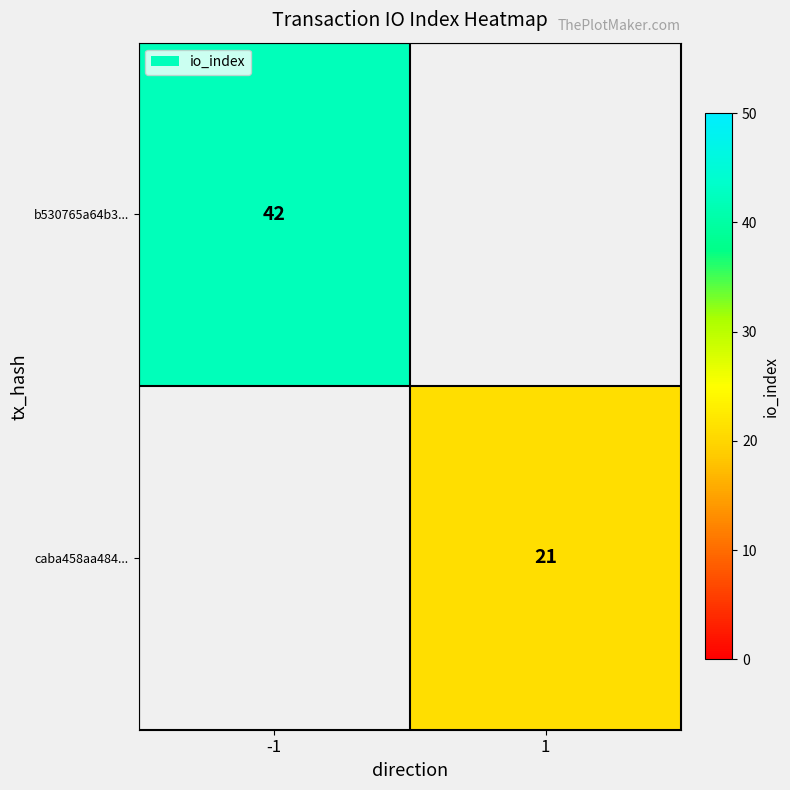

What is the greatest value displayed?

42.0